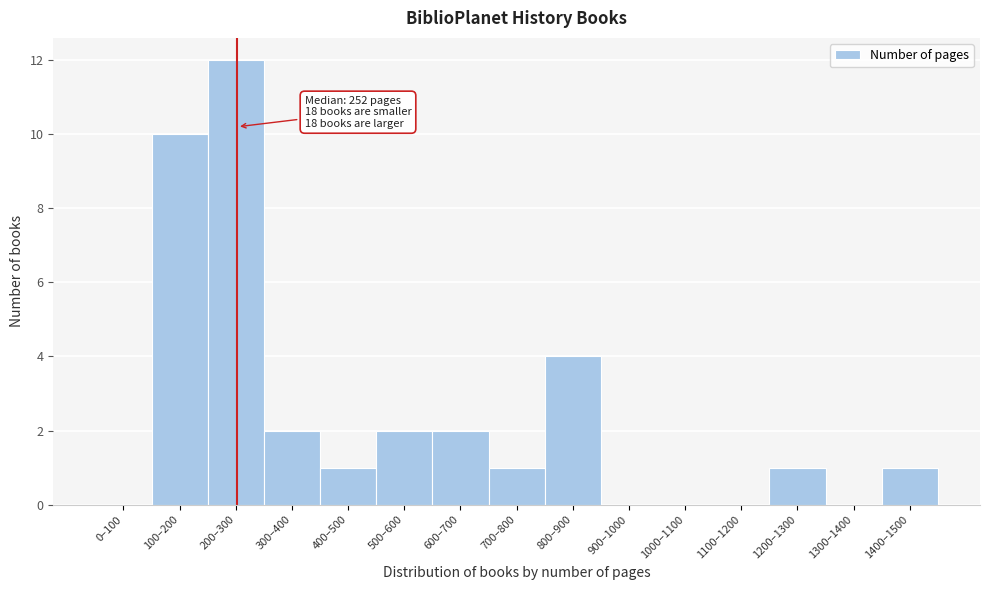

Reading left to right, transcribe all the data shown in this chart.

0–100=0	100–200=10	200–300=12	300–400=2	400–500=1	500–600=2	600–700=2	700–800=1	800–900=4	900–1000=0	1000–1100=0	1100–1200=0	1200–1300=1	1300–1400=0	1400–1500=1